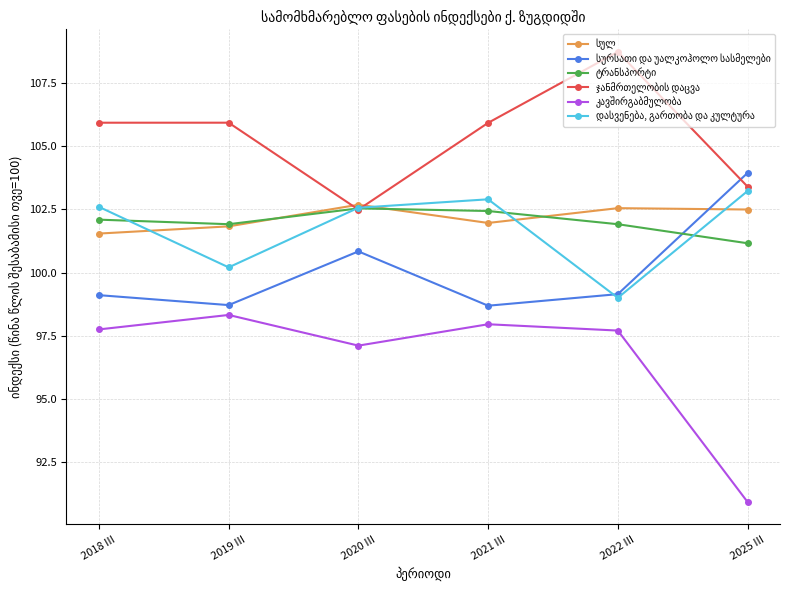

What is the spread (max minus min) of values at 2019 III?

7.6